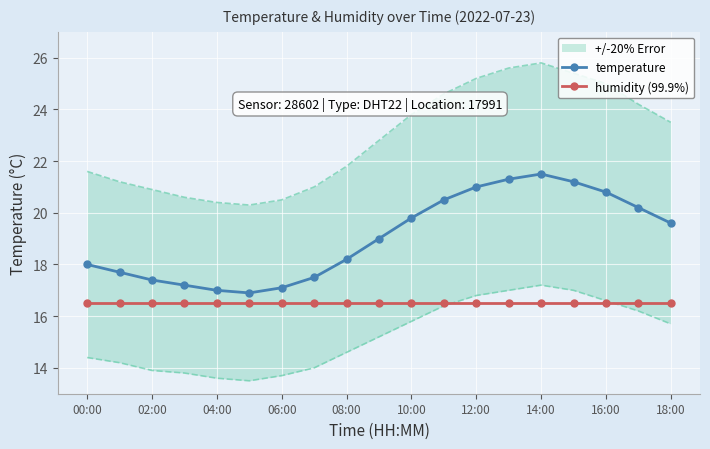

What is the lowest value of the temperature series?

16.9